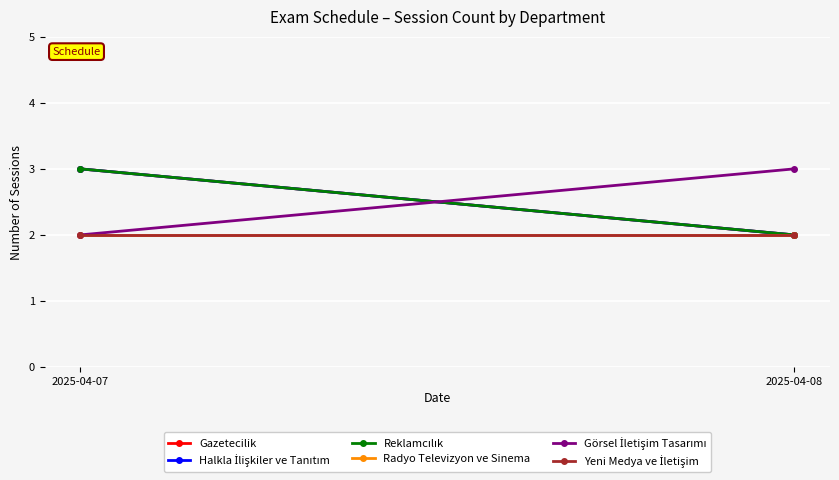

At which label is Halkla İlişkiler ve Tanıtım closest to 2?

2025-04-08